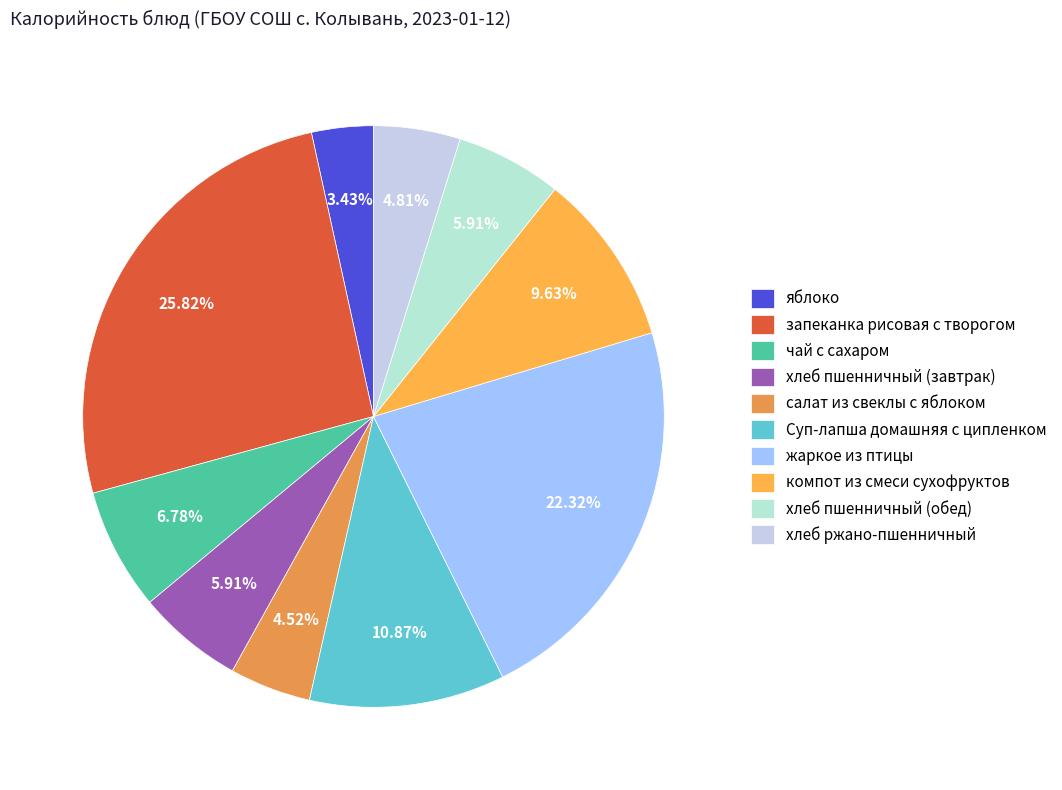

How many slices are in this pie chart?

10